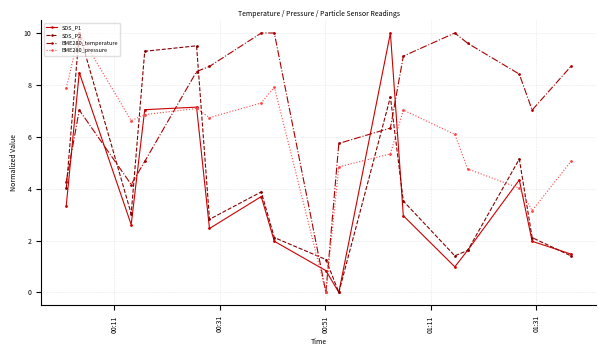

Does the chart have visible grid lines?

Yes